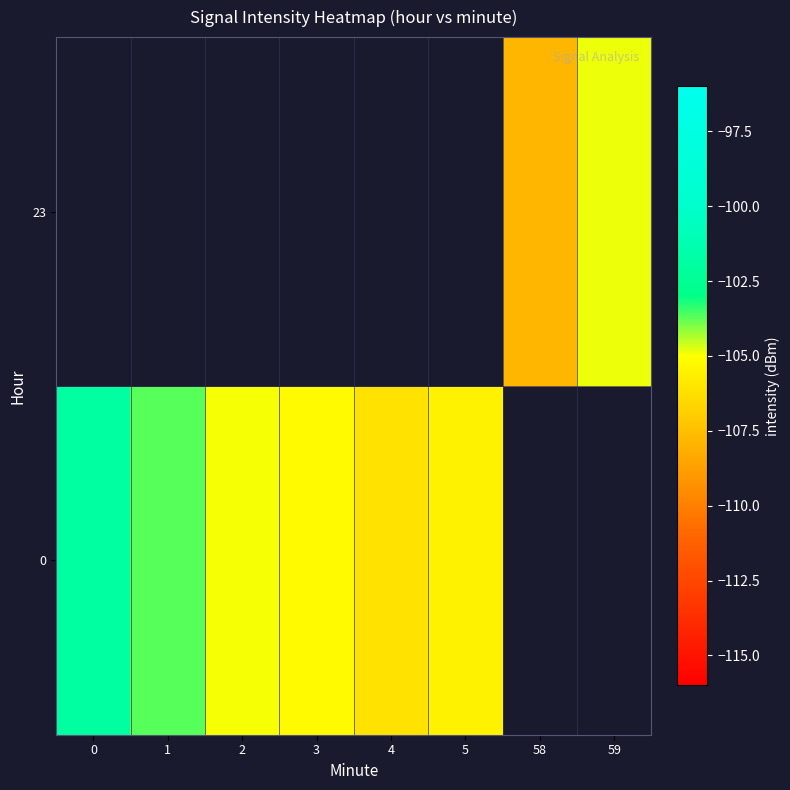

At 0, list the series in order from smallest to largest.

row_0, row_1